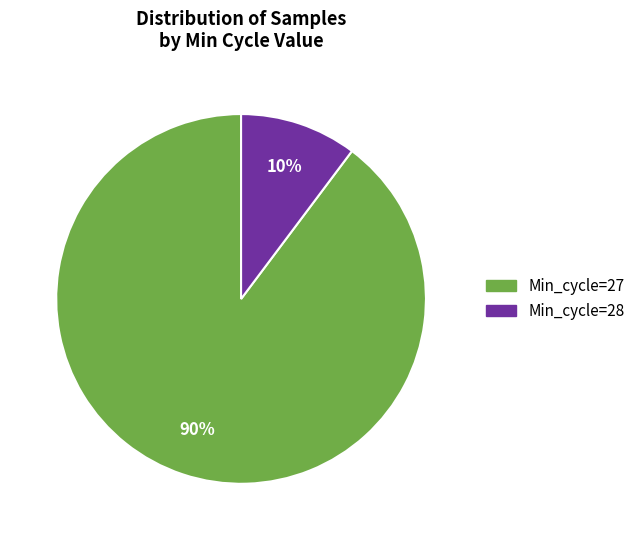

Is there a majority slice in this chart?

Yes